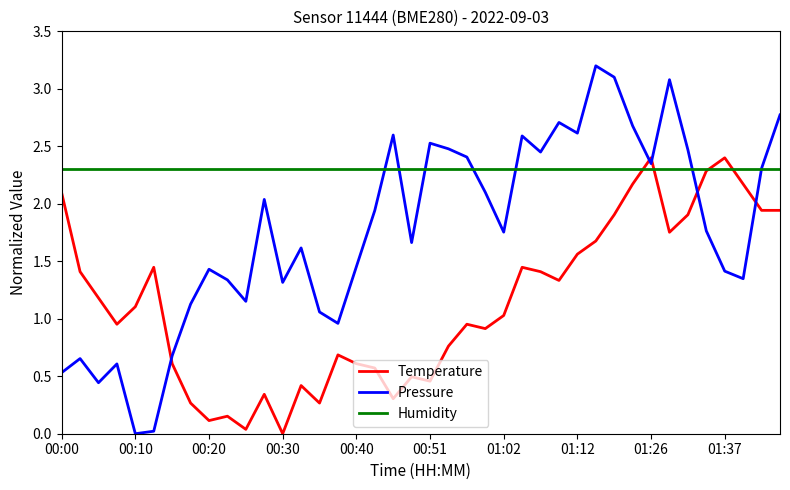

What are all the series names shown in the legend?

Temperature, Pressure, Humidity